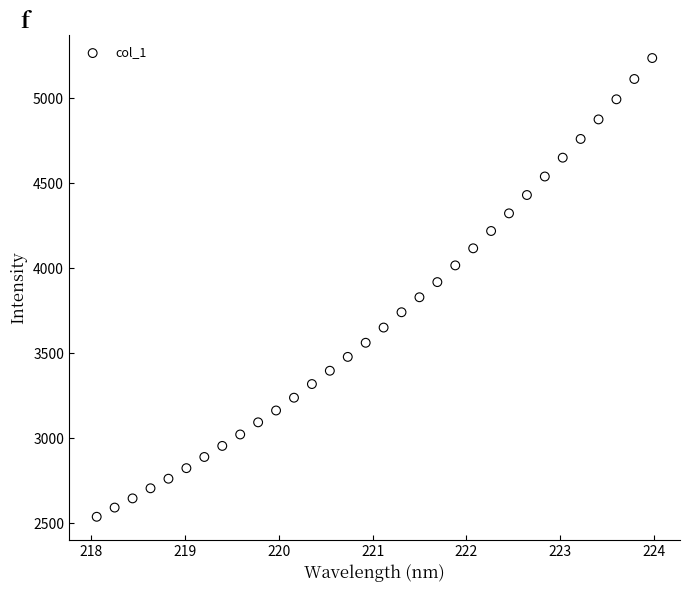

What is the range of Y values (max minus min)?

2697.9